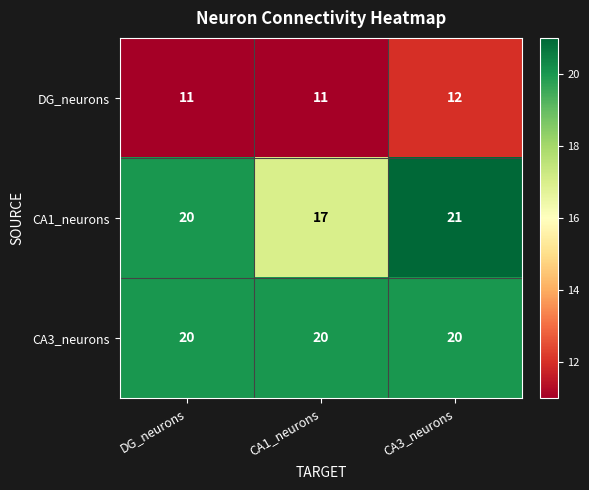

At CA1_neurons, list the series in order from largest to smallest.

CA3_neurons, CA1_neurons, DG_neurons